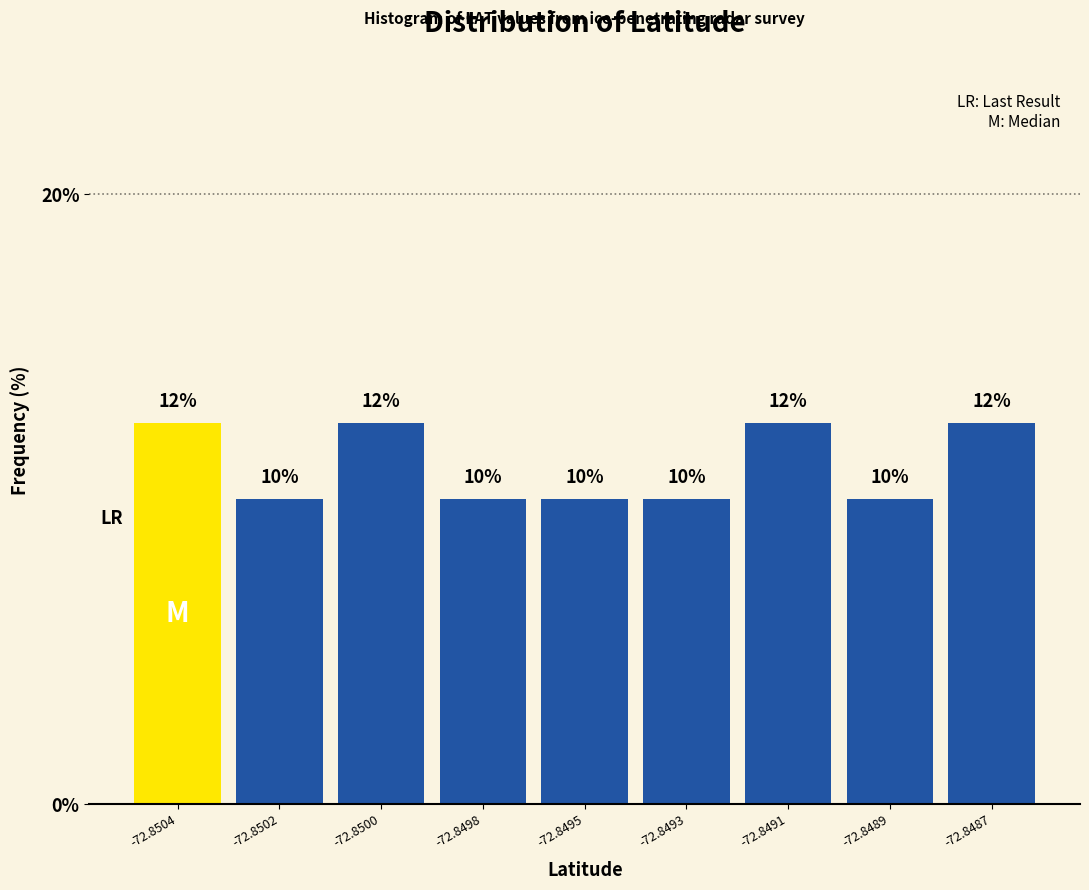

Is it true that the value at -72.8498 is 15.2?

False